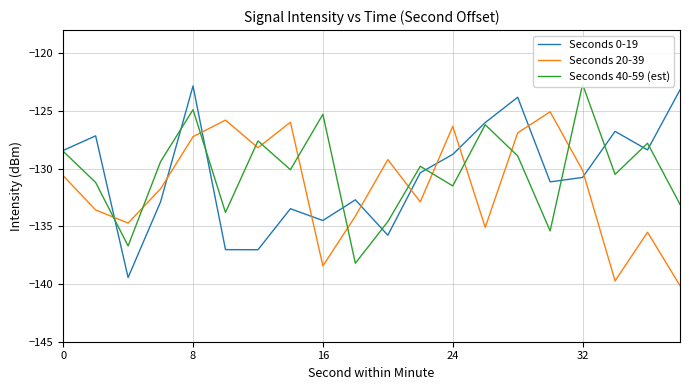

How many series are shown in this chart?

3